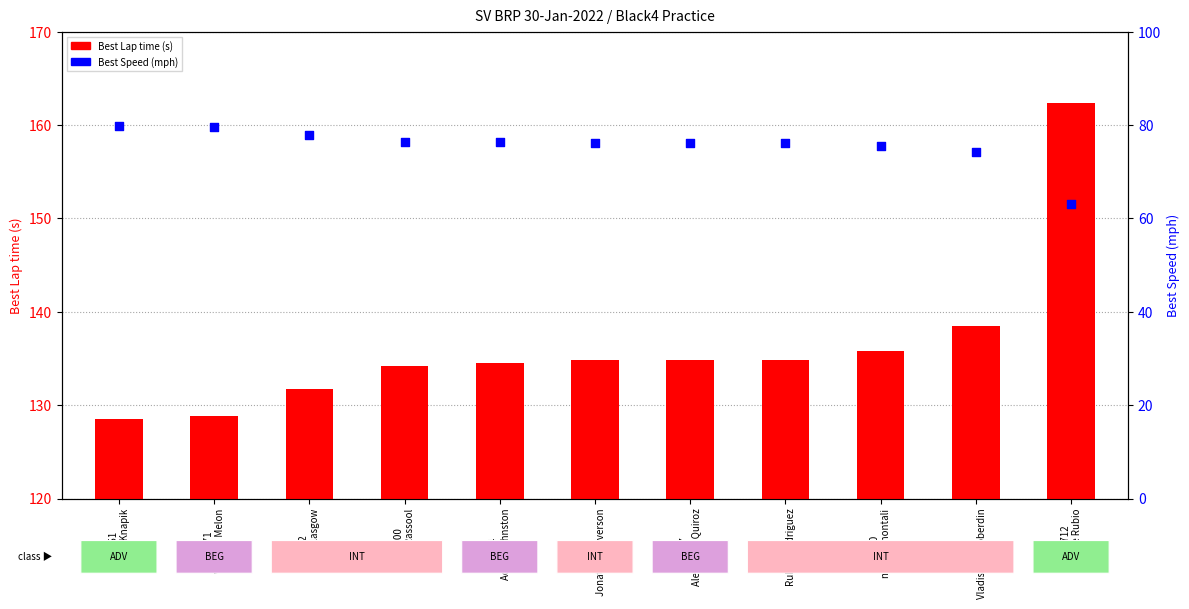

Is the value of Best Lap time (s) at #847
Alexander Quiroz greater than the value of Best Speed (mph) at #400
Joey Rassool?

Yes